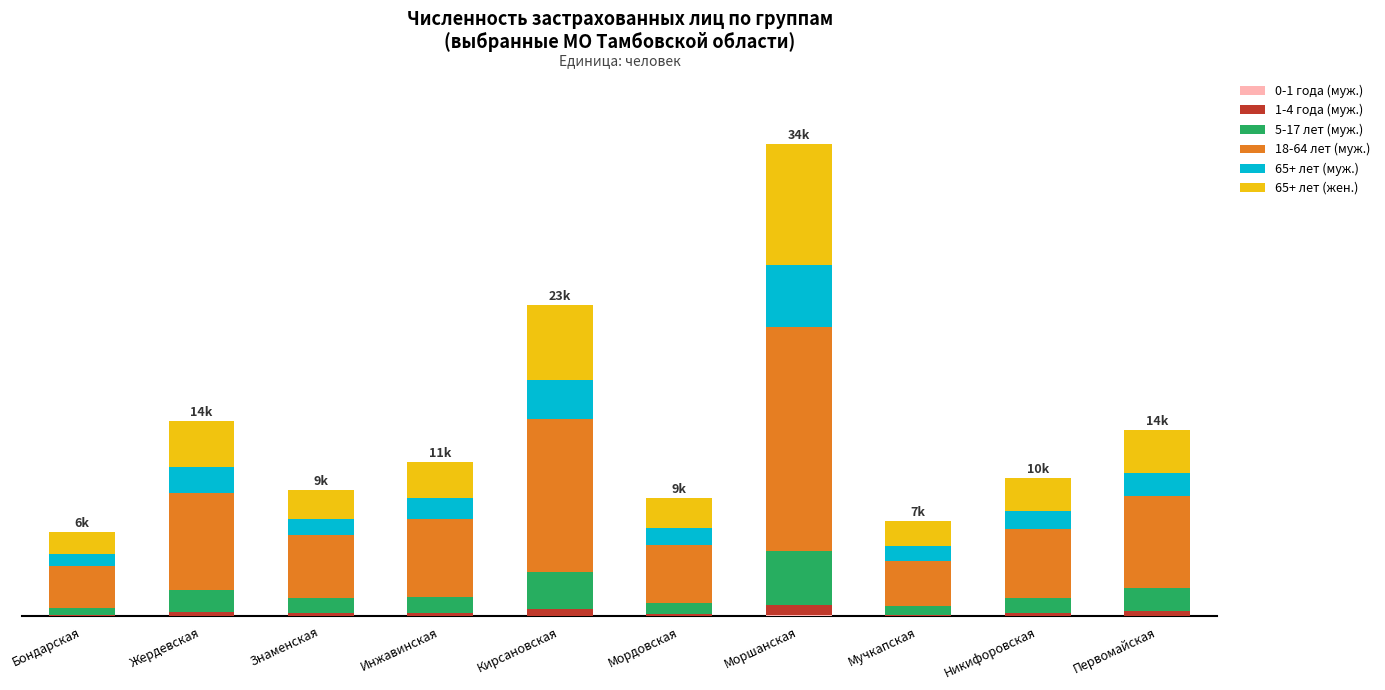

What value does the 1-4 года (муж.) series have at Моршанская, to the nearest 100?

700